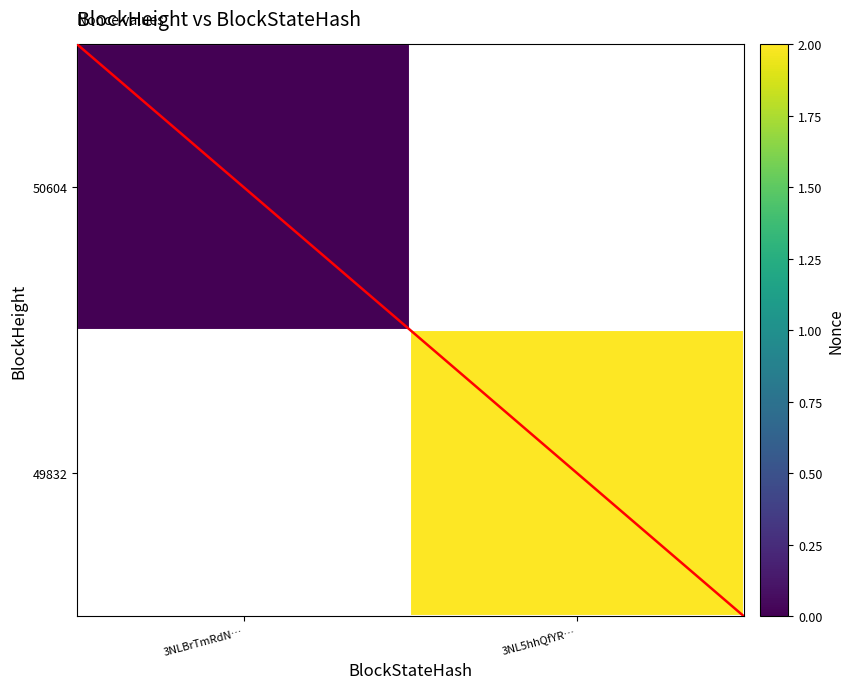

The 50604 series shows 0.0 at 3NLBrTmRdN…. True or false?

True